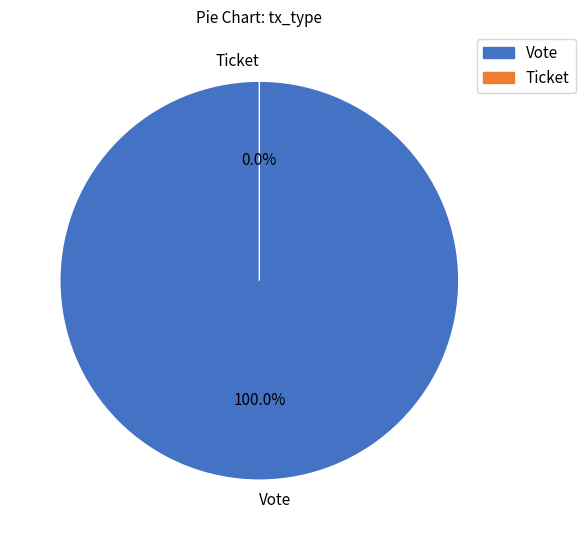

Is there any slice that represents more than half of the pie?

Yes